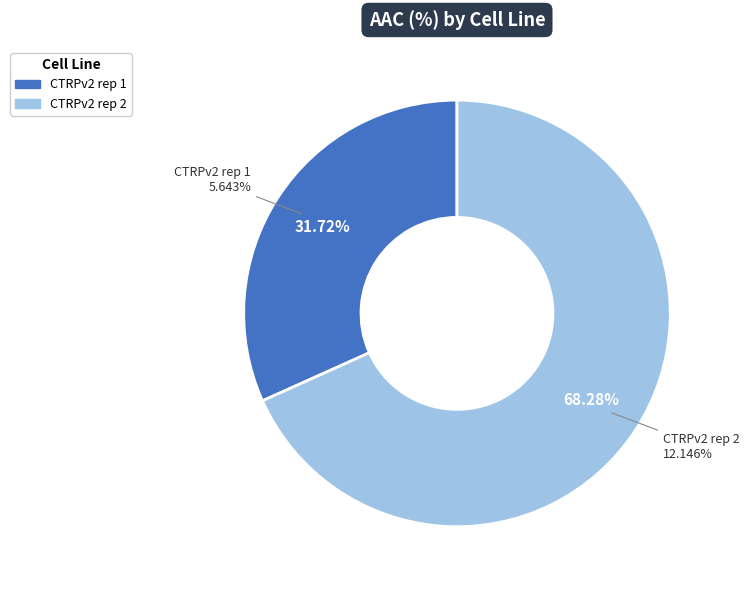

To the nearest percent, what is the combined percentage of CTRPv2 rep 2 and CTRPv2 rep 1?

100%